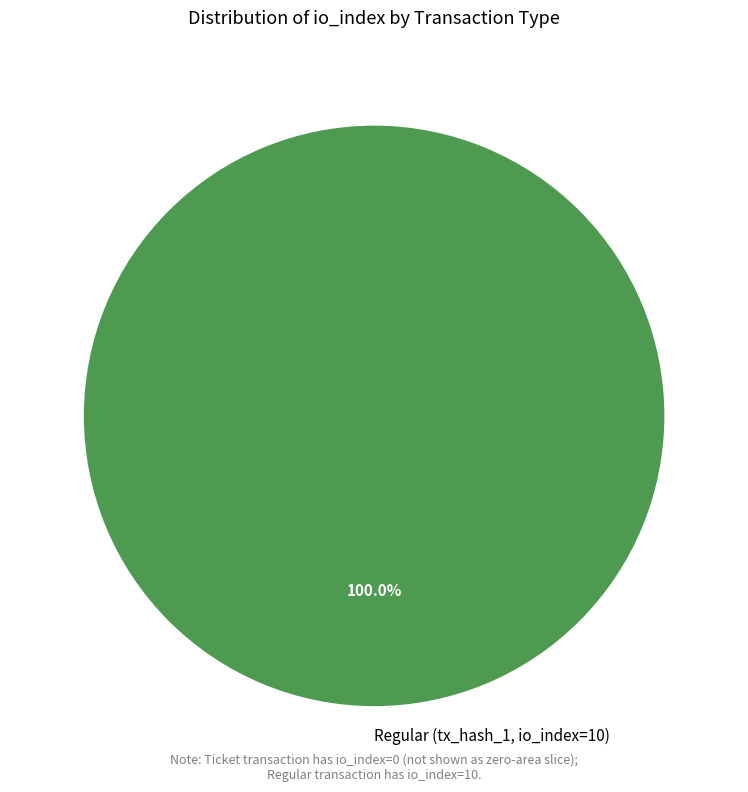

Rank the categories by value from highest to lowest.

Regular (tx_hash_1, io_index=10)